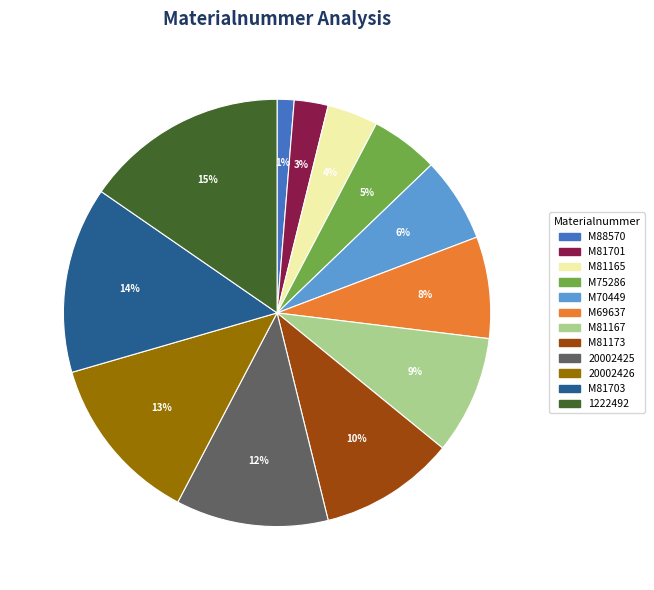

Which slice is the smallest?

M88570